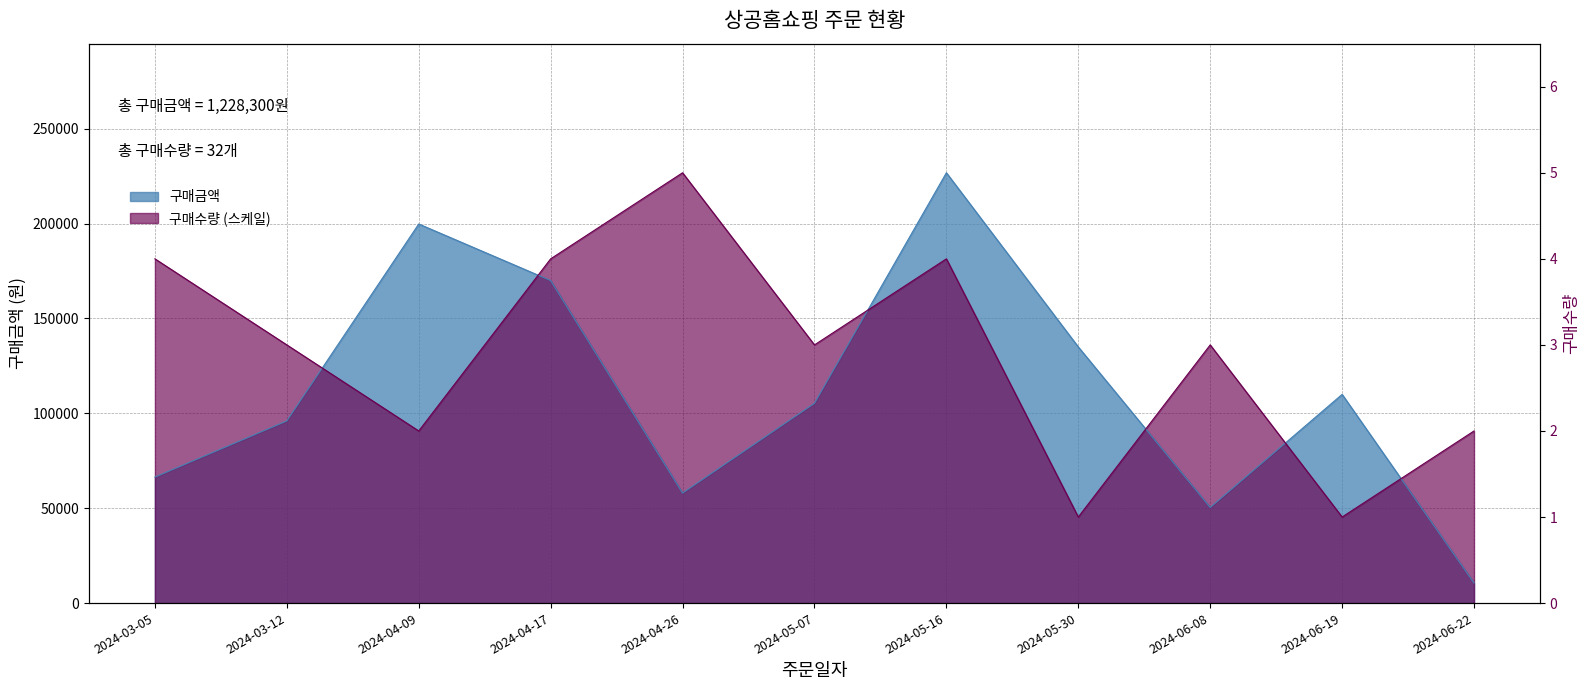

At which category does 구매금액 reach its first local peak?

2024-04-09